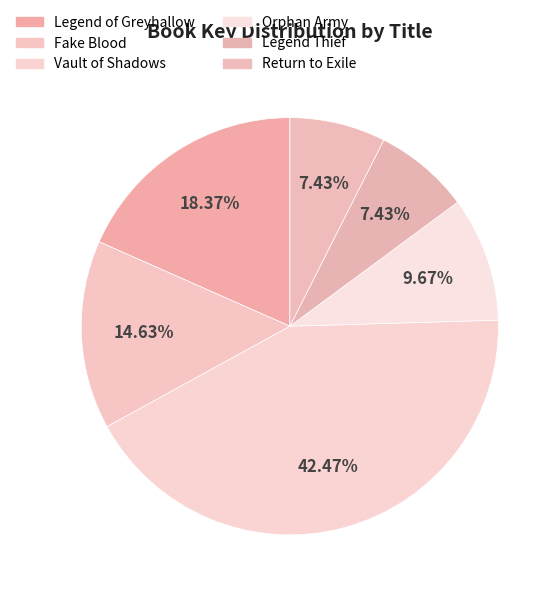

To the nearest percent, what percentage of the pie is Fake Blood?

15%